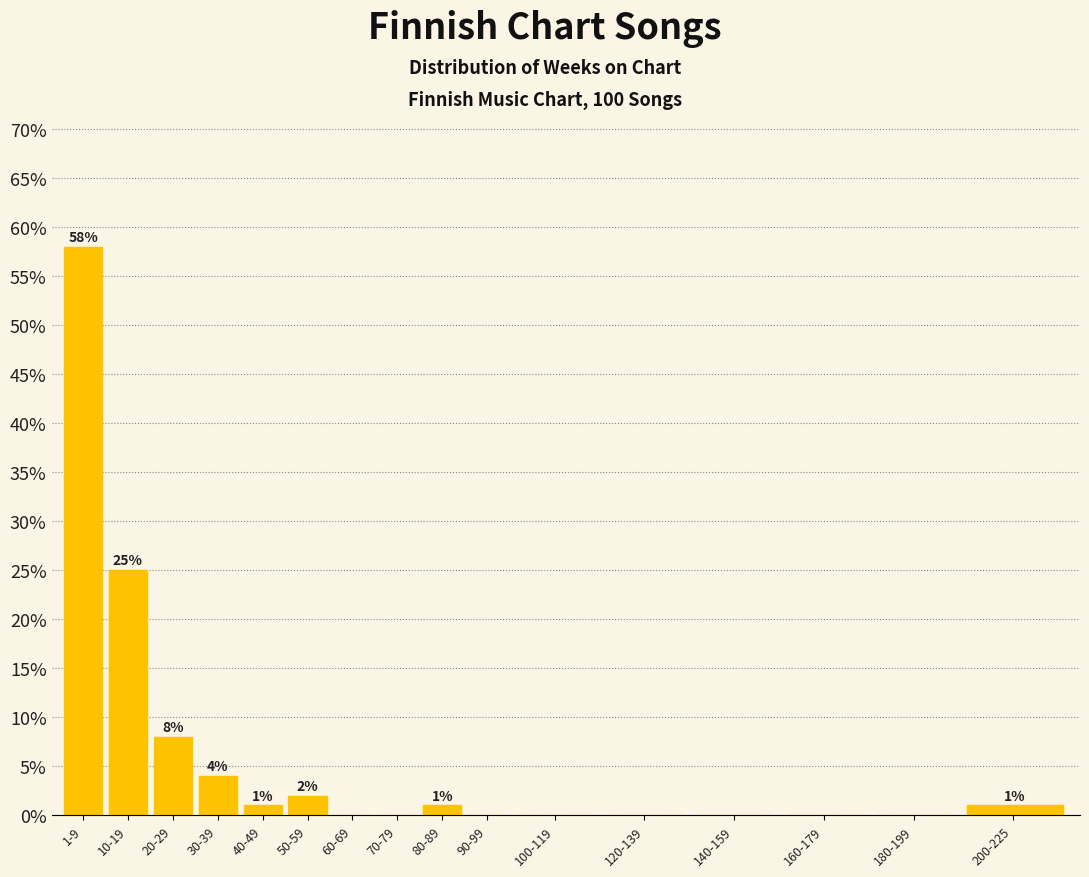

Reading right to left, extract all data points from this chart.

200-225=1.0	180-199=0.0	160-179=0.0	140-159=0.0	120-139=0.0	100-119=0.0	90-99=0.0	80-89=1.0	70-79=0.0	60-69=0.0	50-59=2.0	40-49=1.0	30-39=4.0	20-29=8.0	10-19=25.0	1-9=58.0